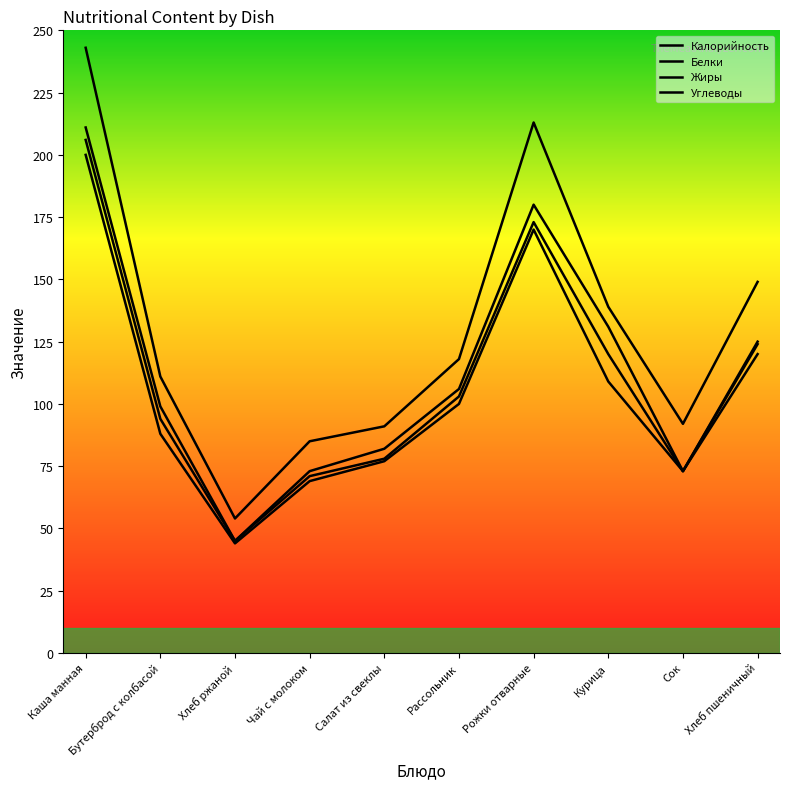

Reading left to right, what are all the values shown in this chart?

Калорийность: 200	88	44	69	77	100	170	109	73	120
Белки: 6	6	1	2	1	3	3	11	0	4
Жиры: 5	5	0	2	4	3	7	11	0	1
Углеводы: 32	12	9	12	9	12	33	8	19	24